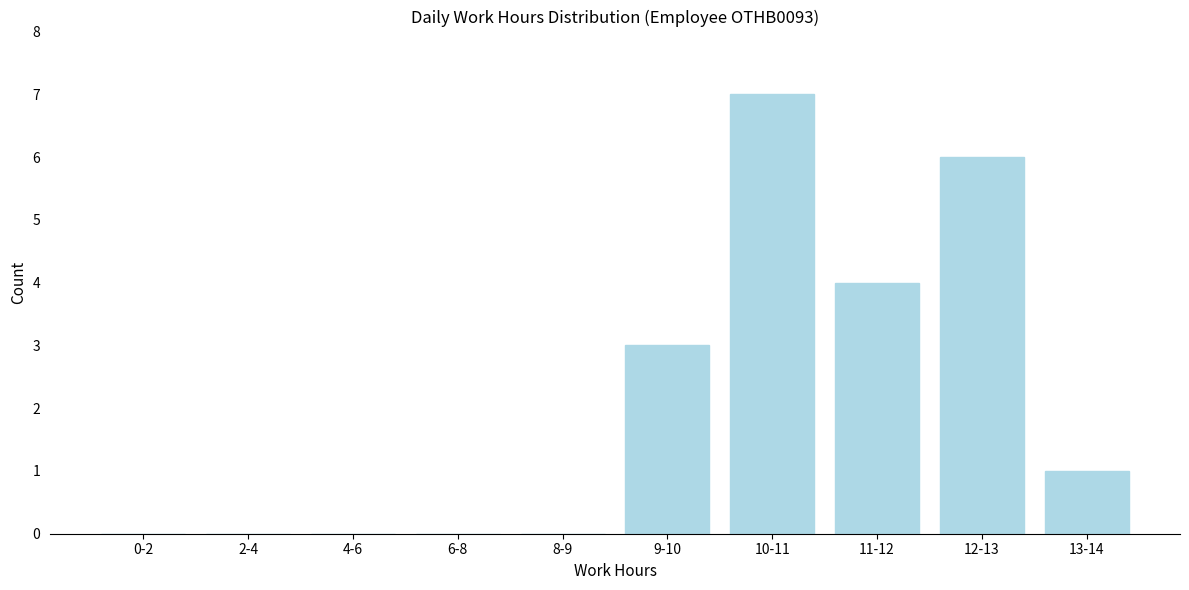

Reading right to left, what are all the values shown in this chart?

13-14=1	12-13=6	11-12=4	10-11=7	9-10=3	8-9=0	6-8=0	4-6=0	2-4=0	0-2=0